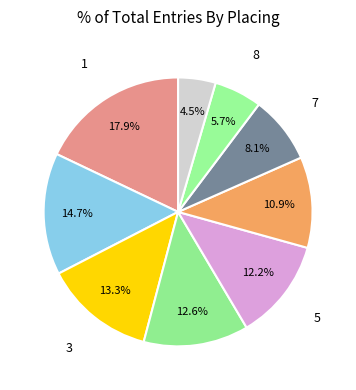

Between 3 and 1, which is larger?

1